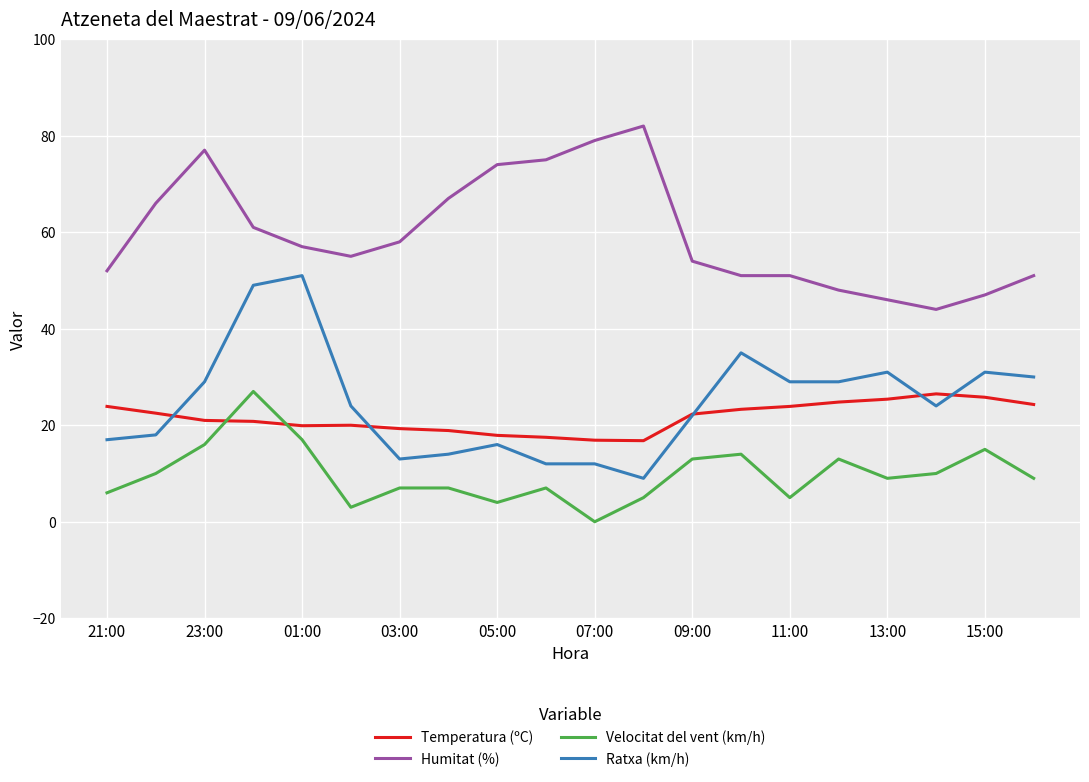

True or false: Velocitat del vent (km/h) and Ratxa (km/h) cross at least once.

False